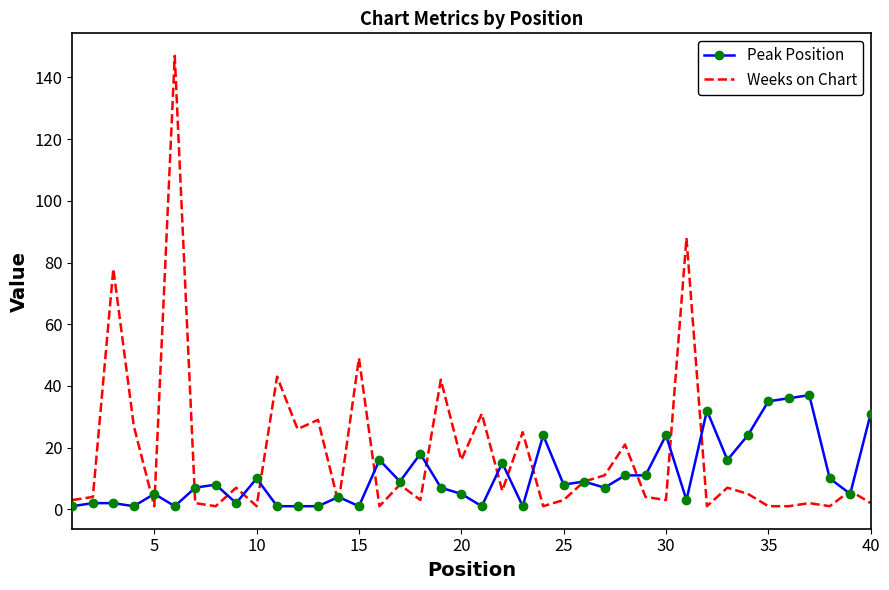

What is the greatest value displayed?

147